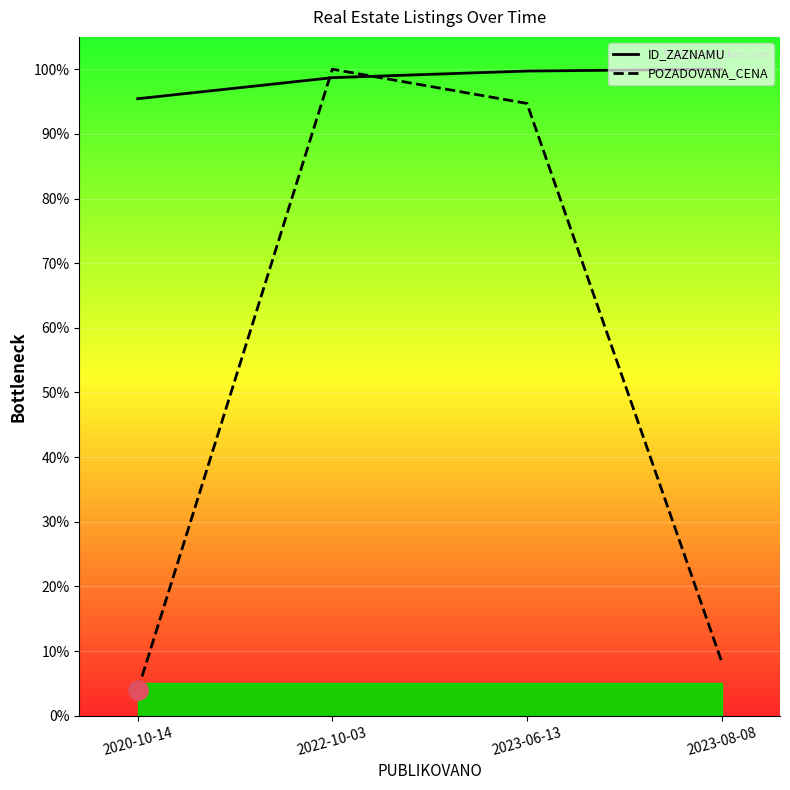

Where is POZADOVANA_CENA nearest to the value 51?

2023-08-08